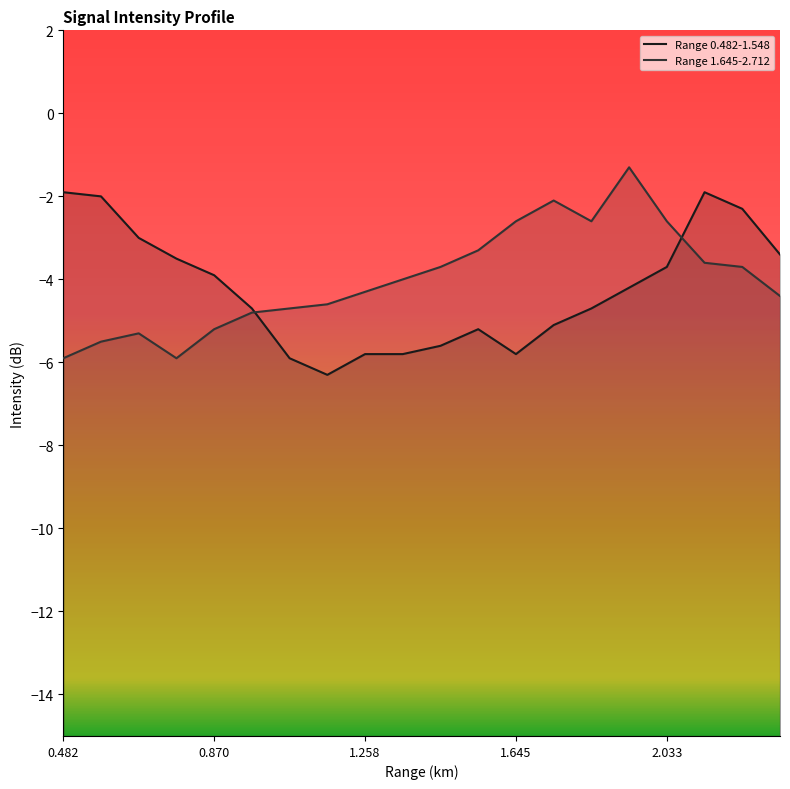

Which series has the largest total across all categories?

Range 1.645-2.712